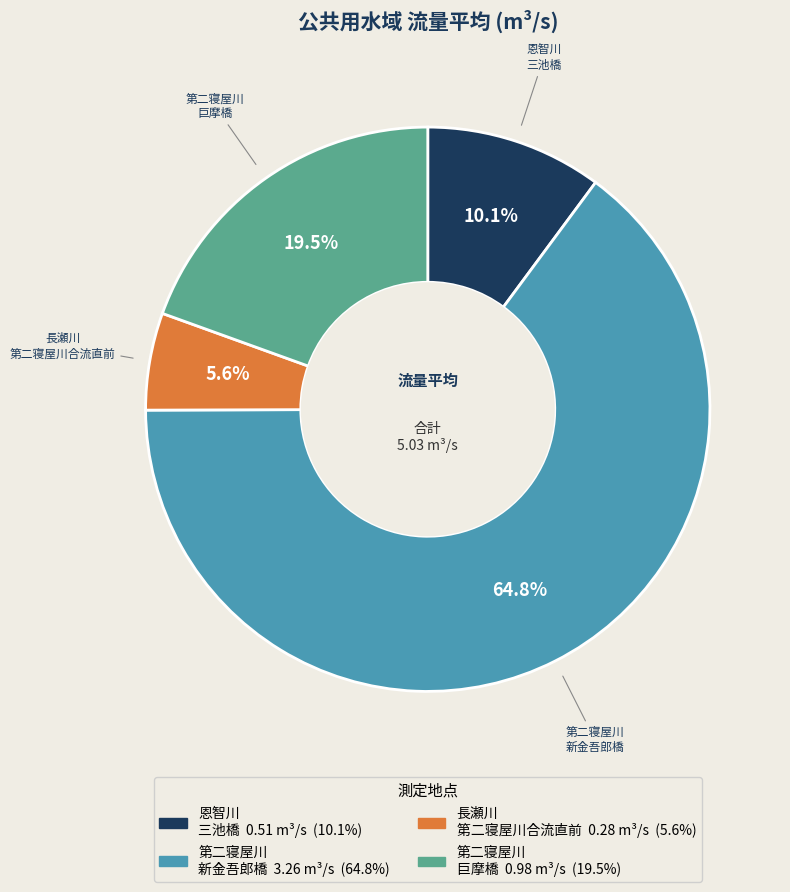

Which slice is the largest?

第二寝屋川 新金吾郎橋